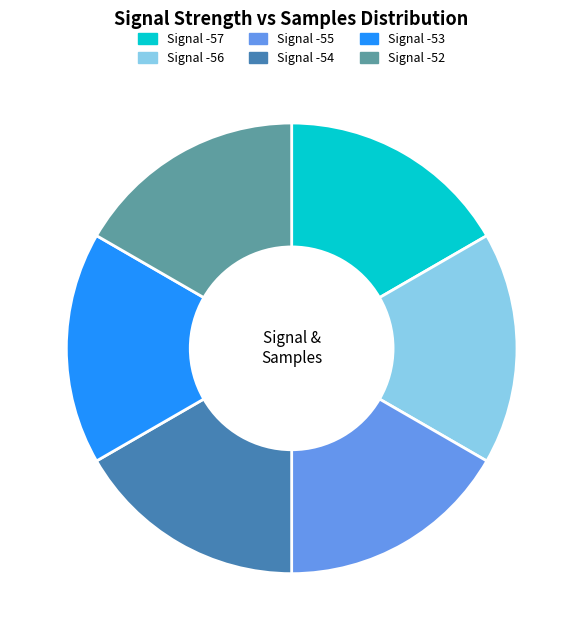

The Signal -53 slice represents 31% of the pie. True or false?

False